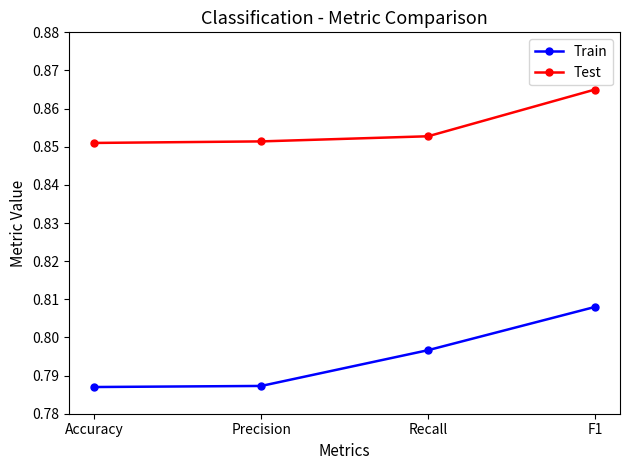

Which series has the widest spread of values?

Train